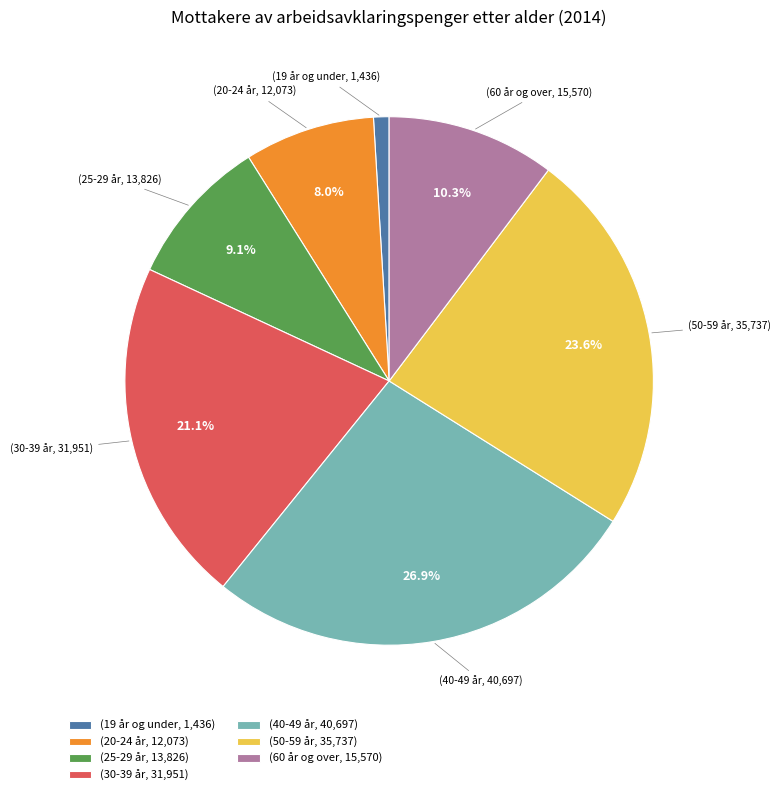

Approximately how many times larger is the value at (60 år og over, 15,570) compared to (19 år og under, 1,436)?

10.8